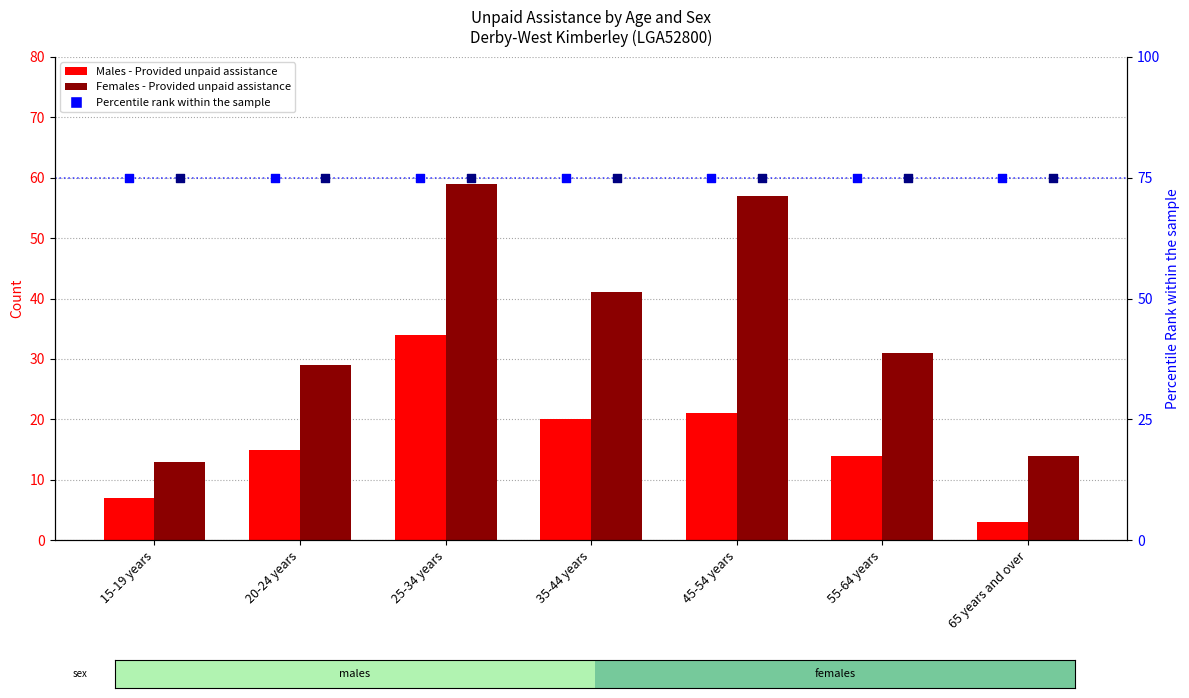

Which series contains the lowest Y value?

Males - Provided unpaid assistance